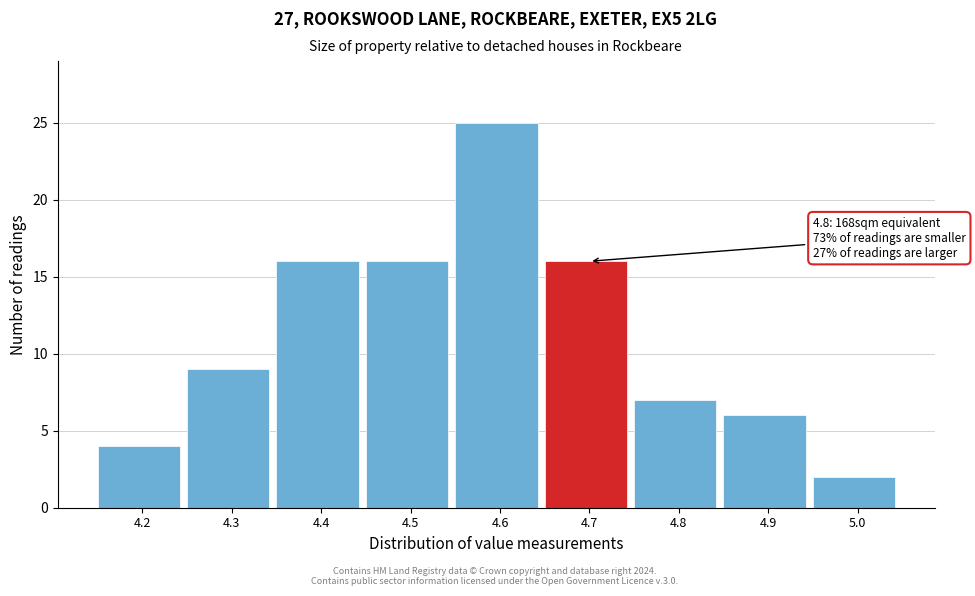

Reading left to right, list all the values displayed in this chart.

4.2=4	4.3=9	4.4=16	4.5=16	4.6=25	4.7=16	4.8=7	4.9=6	5.0=2